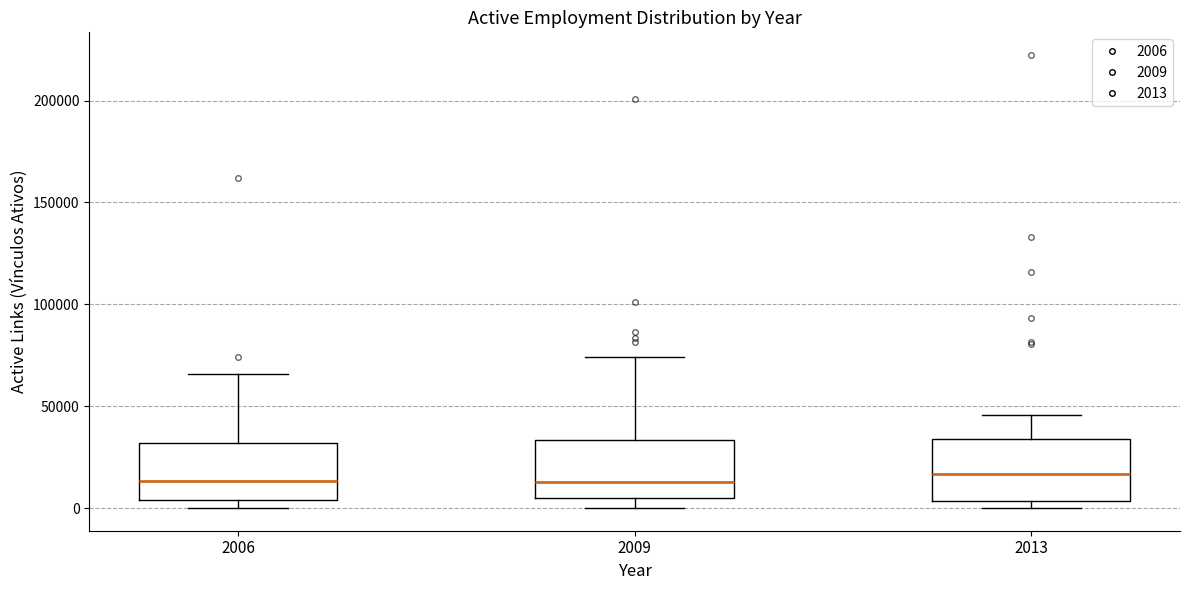

Reading left to right, transcribe this box plot: for each box, give where its median line is, the range the box spans, and where its two whiskers end, as read against the y-axis. The values are not printed on the chart, so give them approximately, as read against the axis.

2006: median 15000, box 5000 to 30000, whiskers 0 to 65000
2009: median 15000, box 5000 to 35000, whiskers 0 to 75000
2013: median 15000, box 5000 to 35000, whiskers 0 to 45000